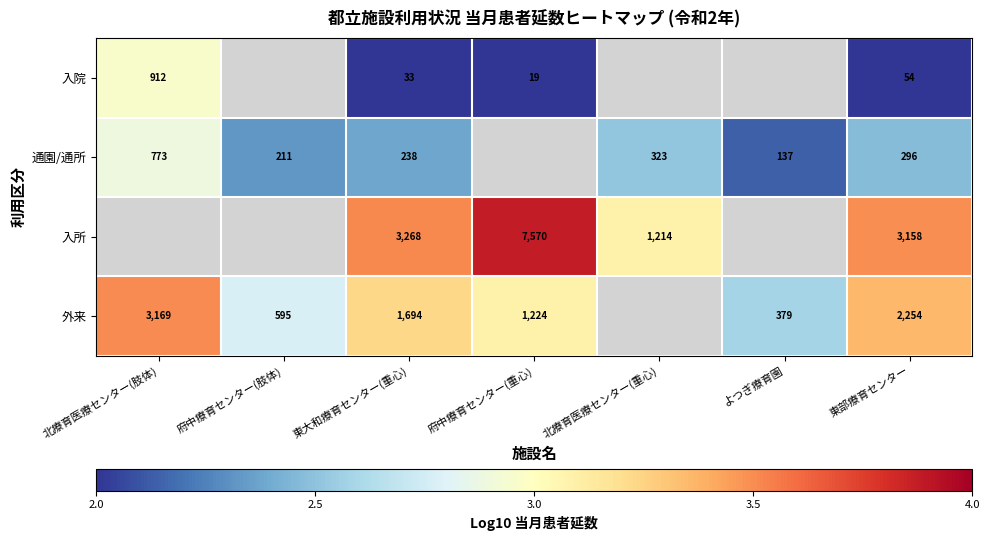

At 東部療育センター, list the series in order from smallest to largest.

入院, 通園/通所, 外来, 入所